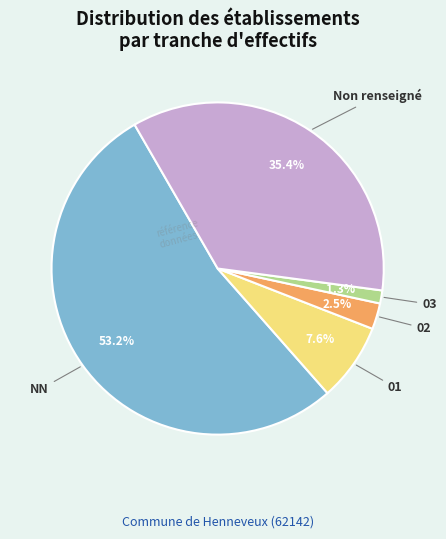

To the nearest percent, what is the average slice percentage?

20%